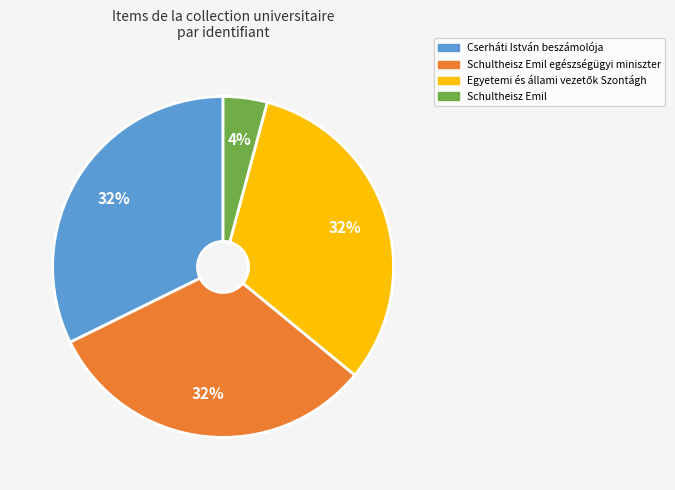

Is there any slice that represents more than half of the pie?

No